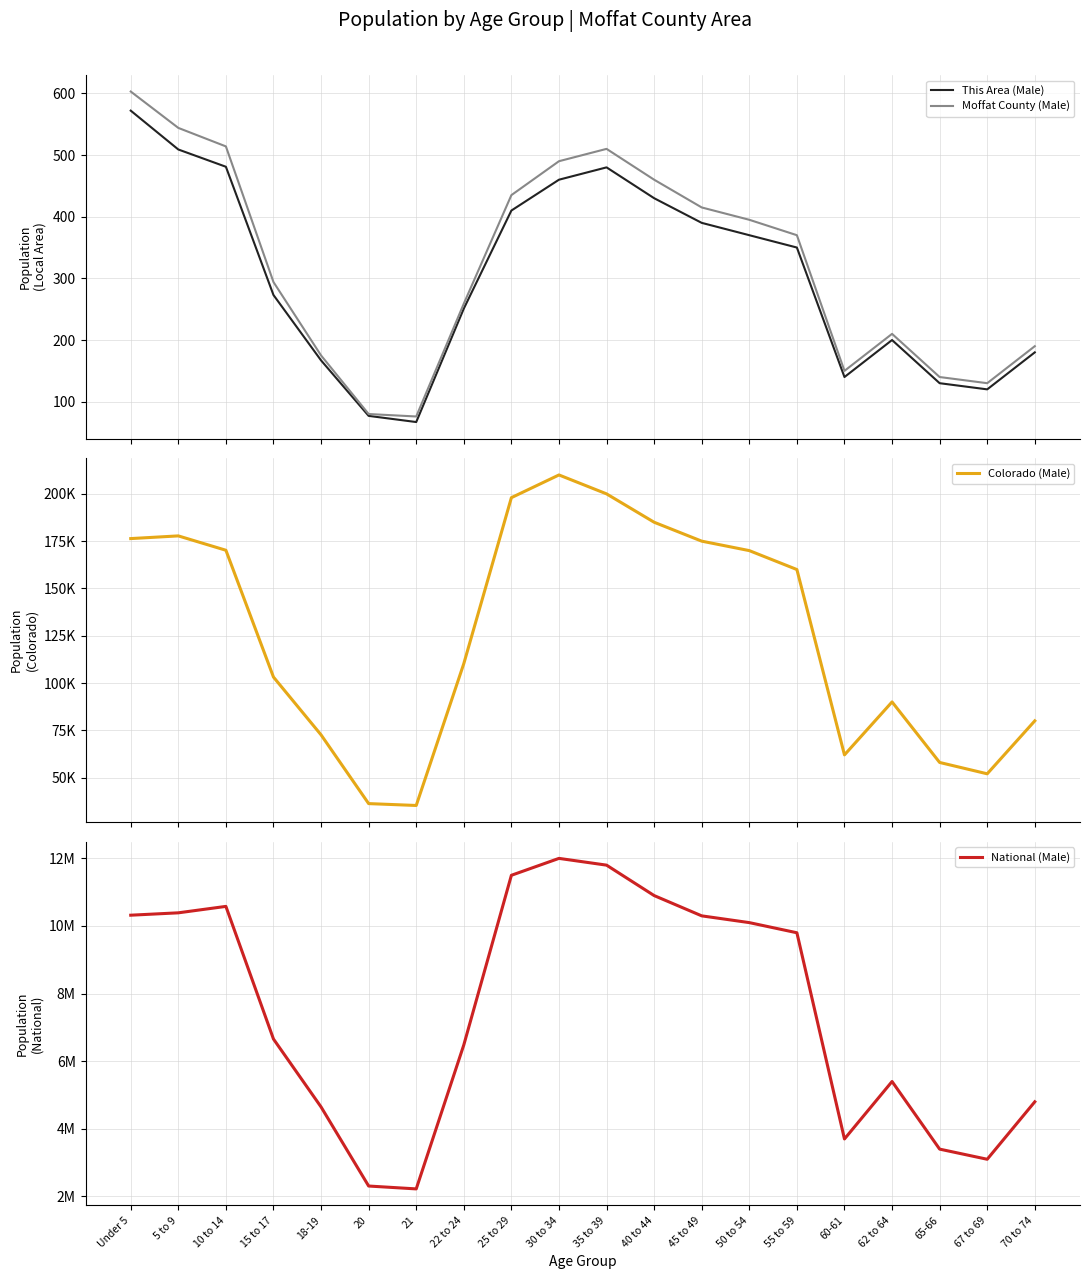

What is the approximate value of Moffat County (Male) at 70 to 74, to the nearest 10?

190